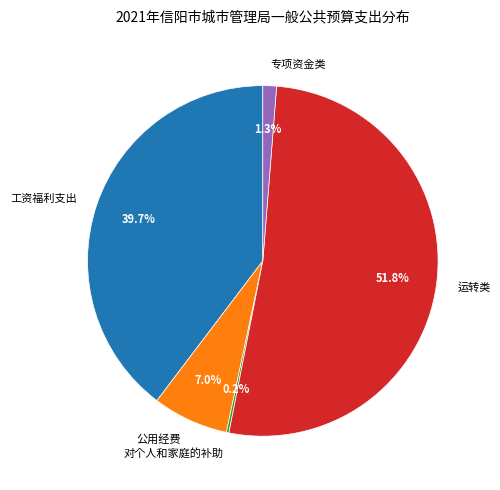

The 运转类 slice represents 52% of the pie. True or false?

True